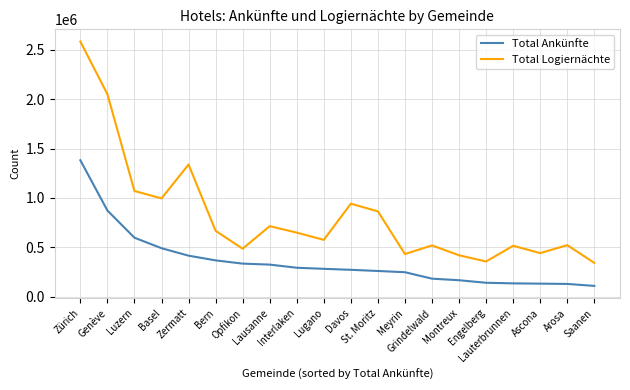

True or false: Total Ankünfte and Total Logiernächte cross at least once.

False